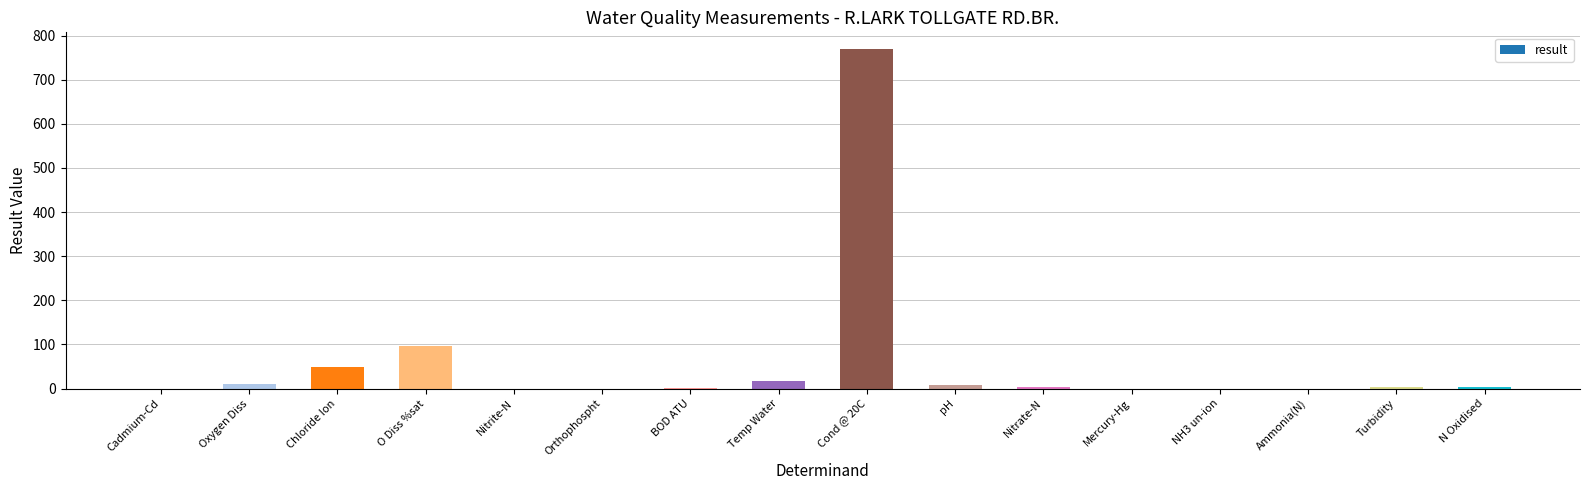

Does the chart contain stacked bars?

No